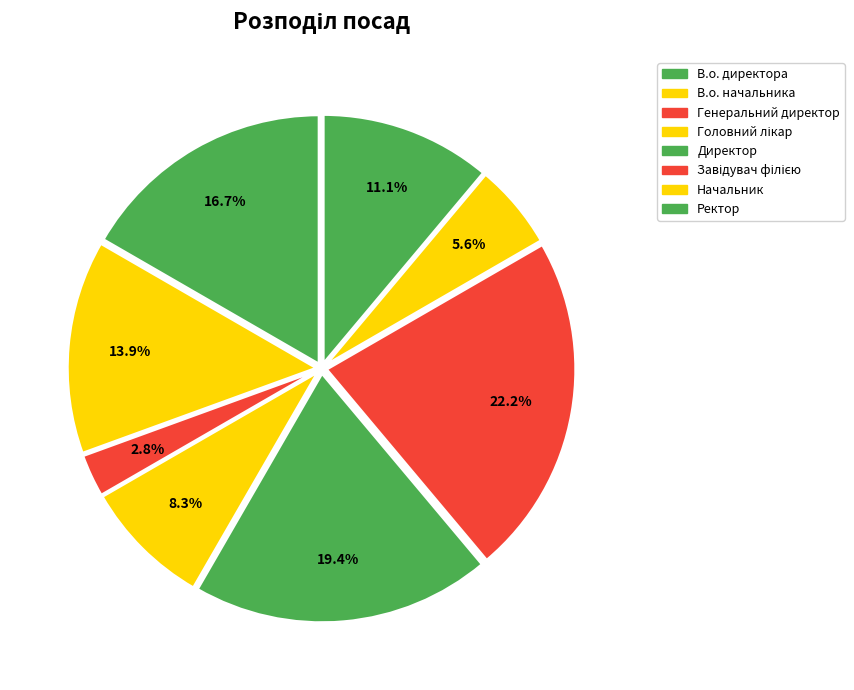

To the nearest percent, what percentage of the pie is Генеральний директор?

3%